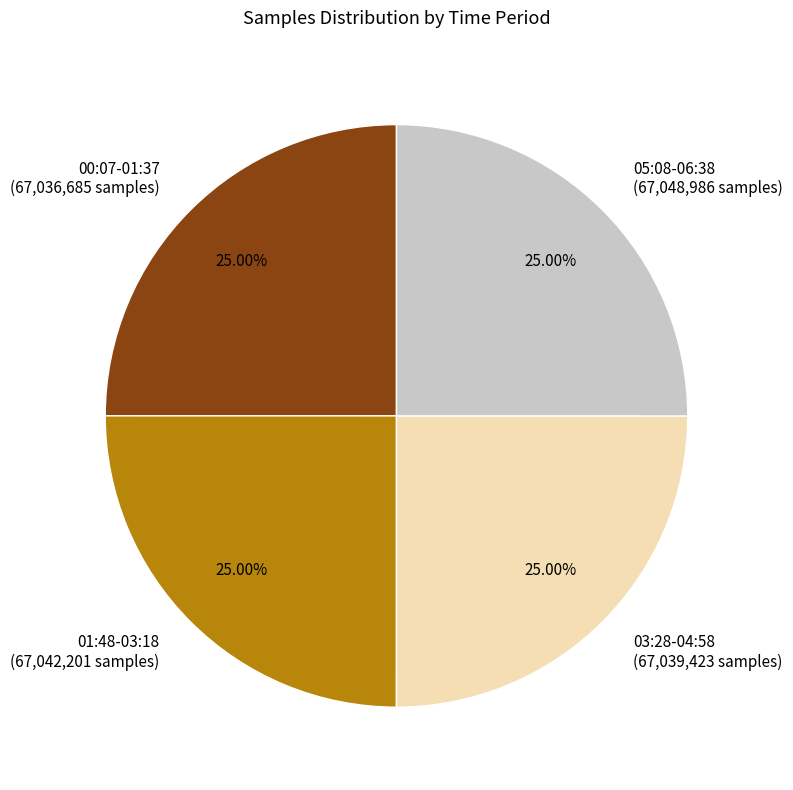

What is the ratio of the value at 00:07-01:37 to the value at 03:28-04:58?

1.0